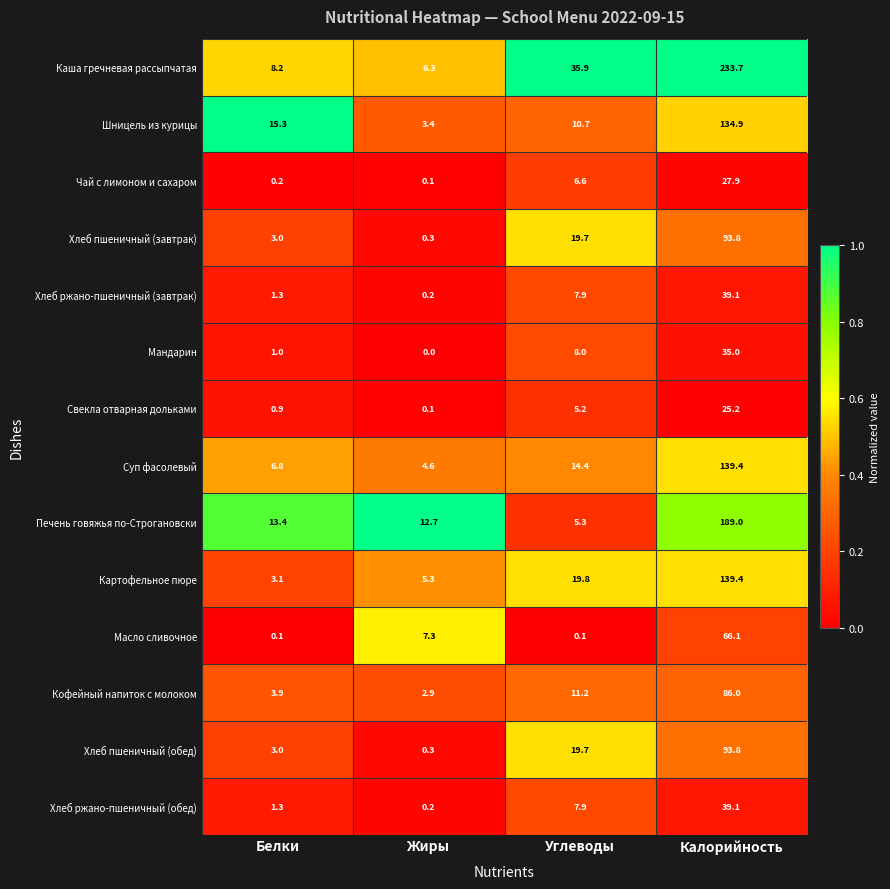

What is the spread (max minus min) of values at Углеводы?

35.8